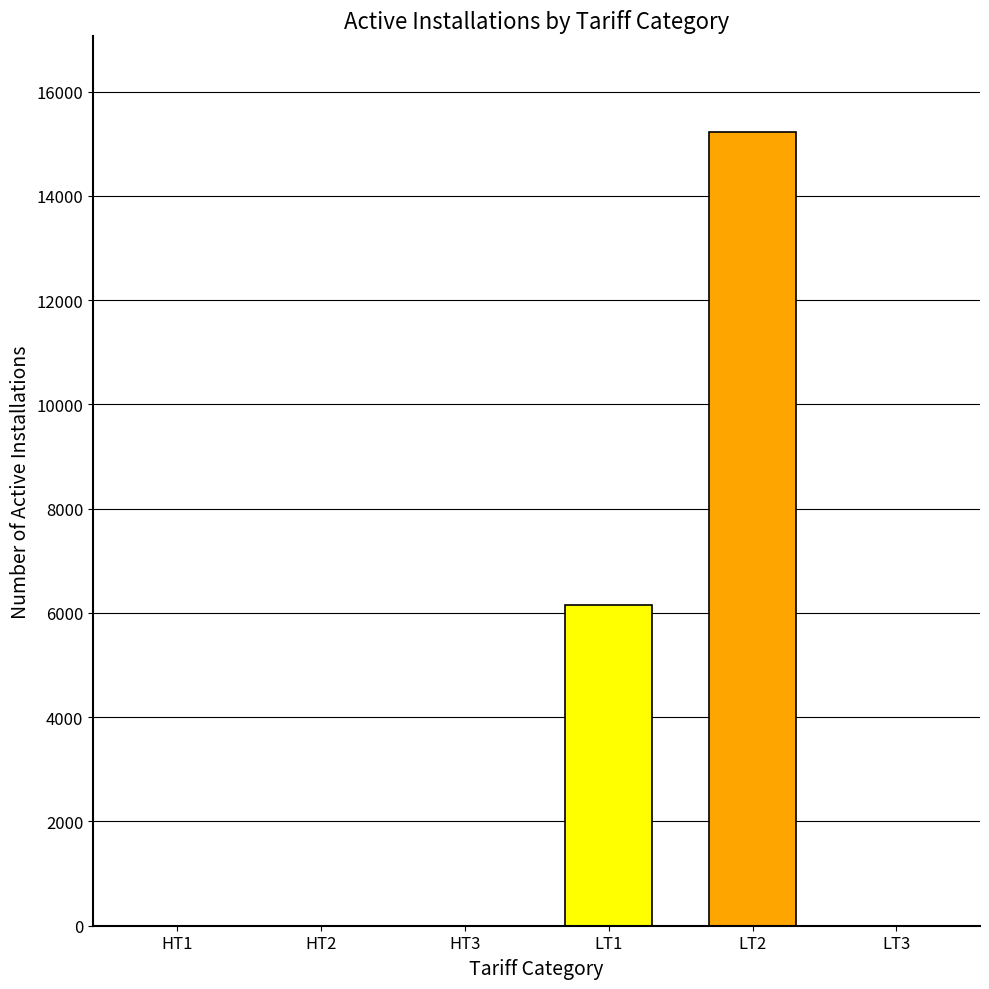

What is the sum of all values?

21401